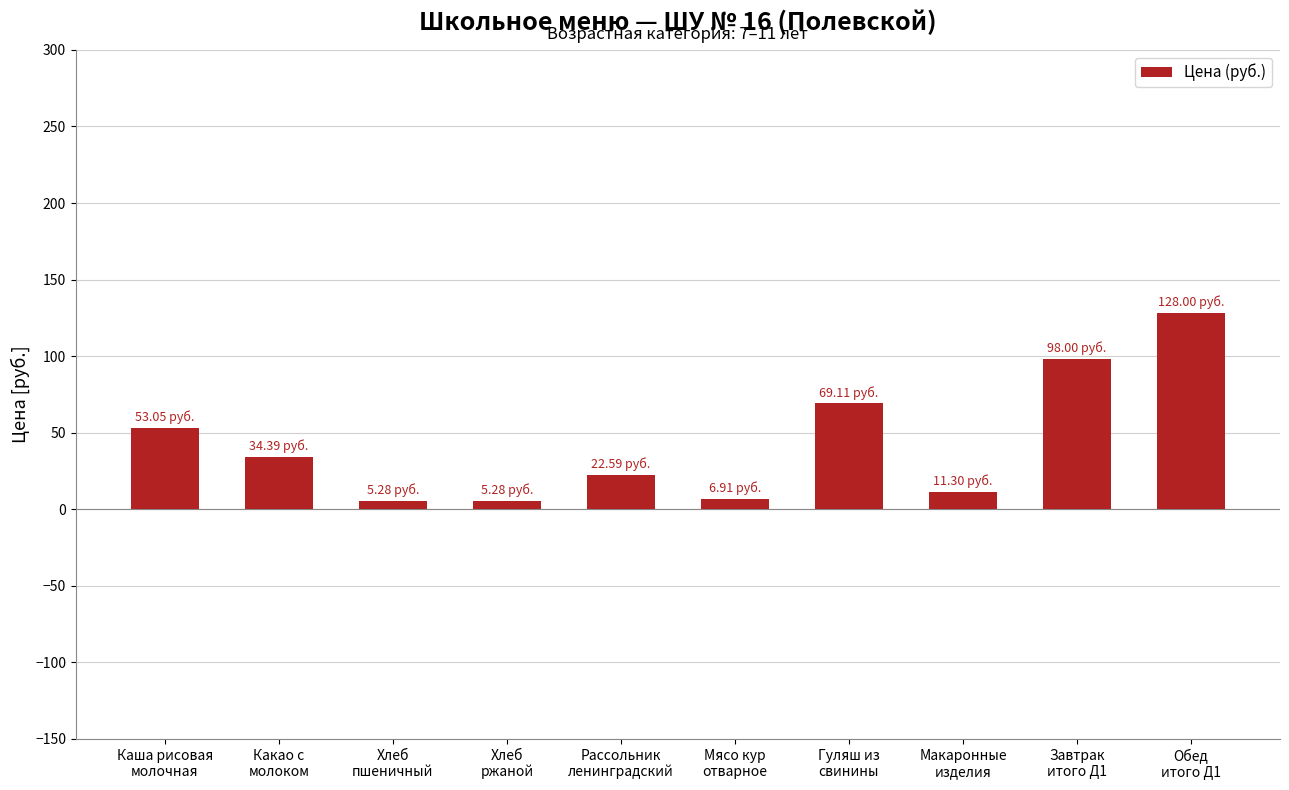

What is the average value?

43.4